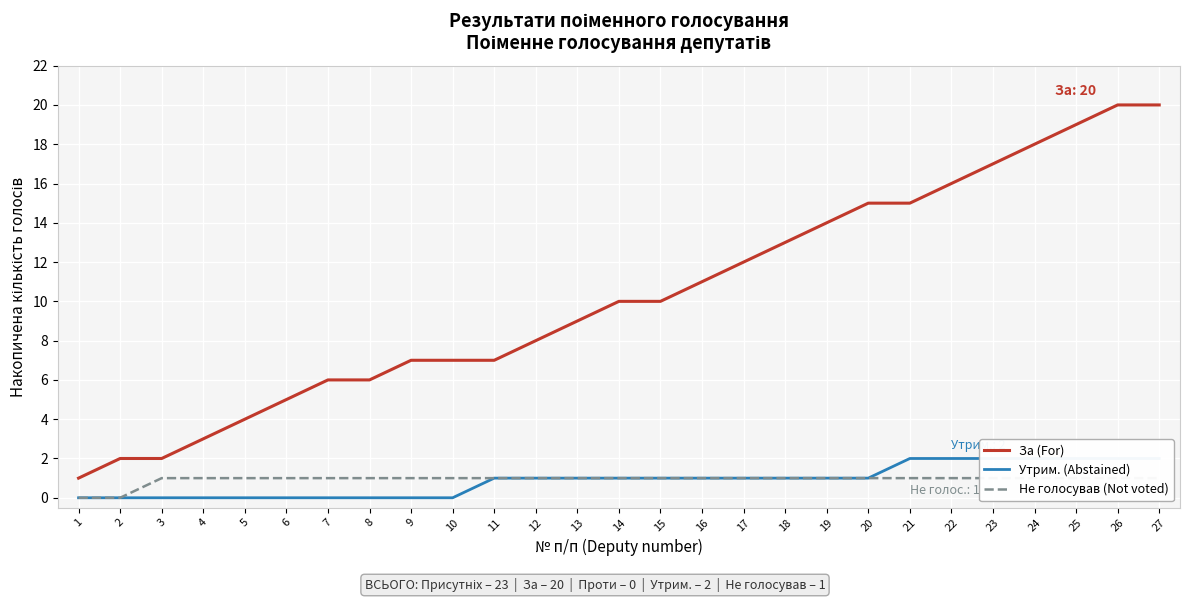

What is the value of the Не голосував (Not voted) point at the 4th from the left?

1